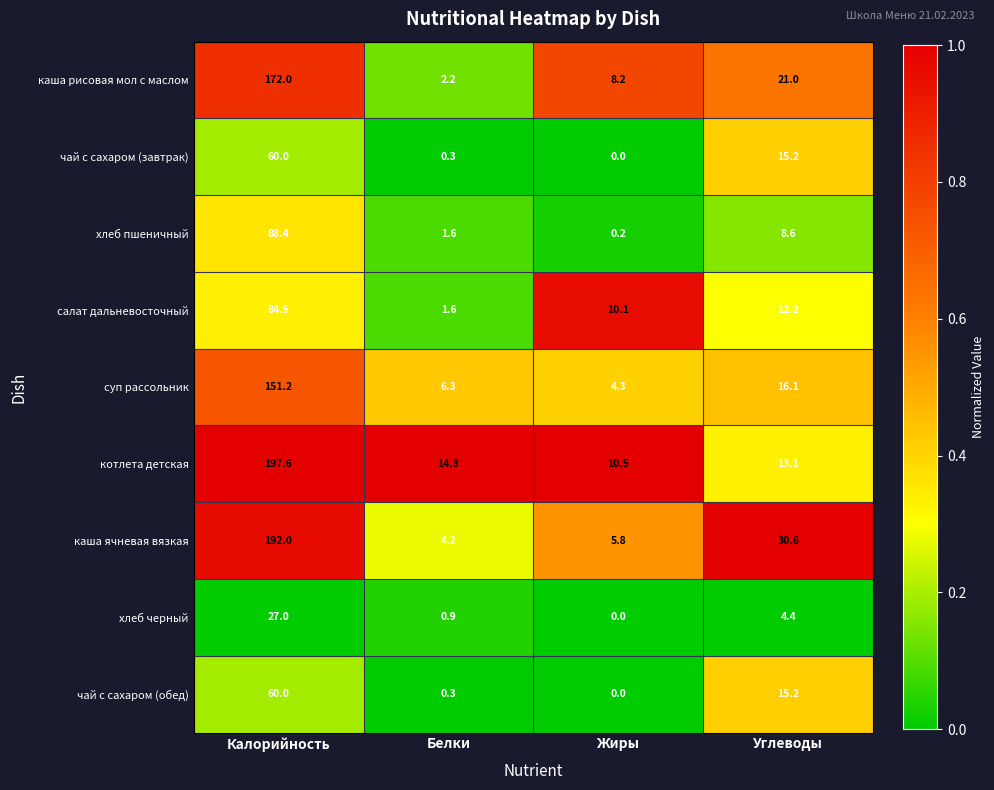

What is the total value across all series at Углеводы?

136.4